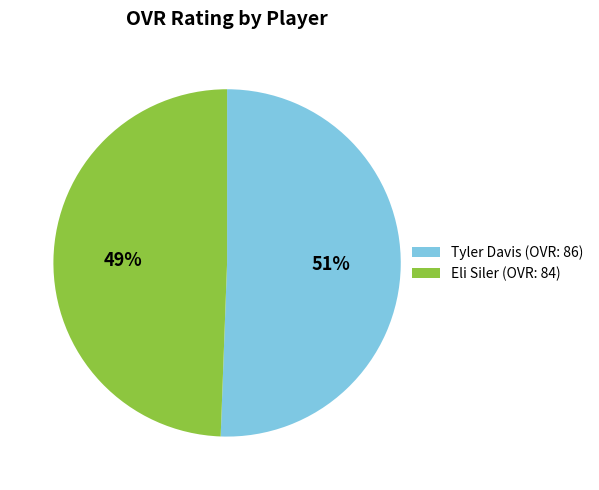

How many segments does this pie chart have?

2